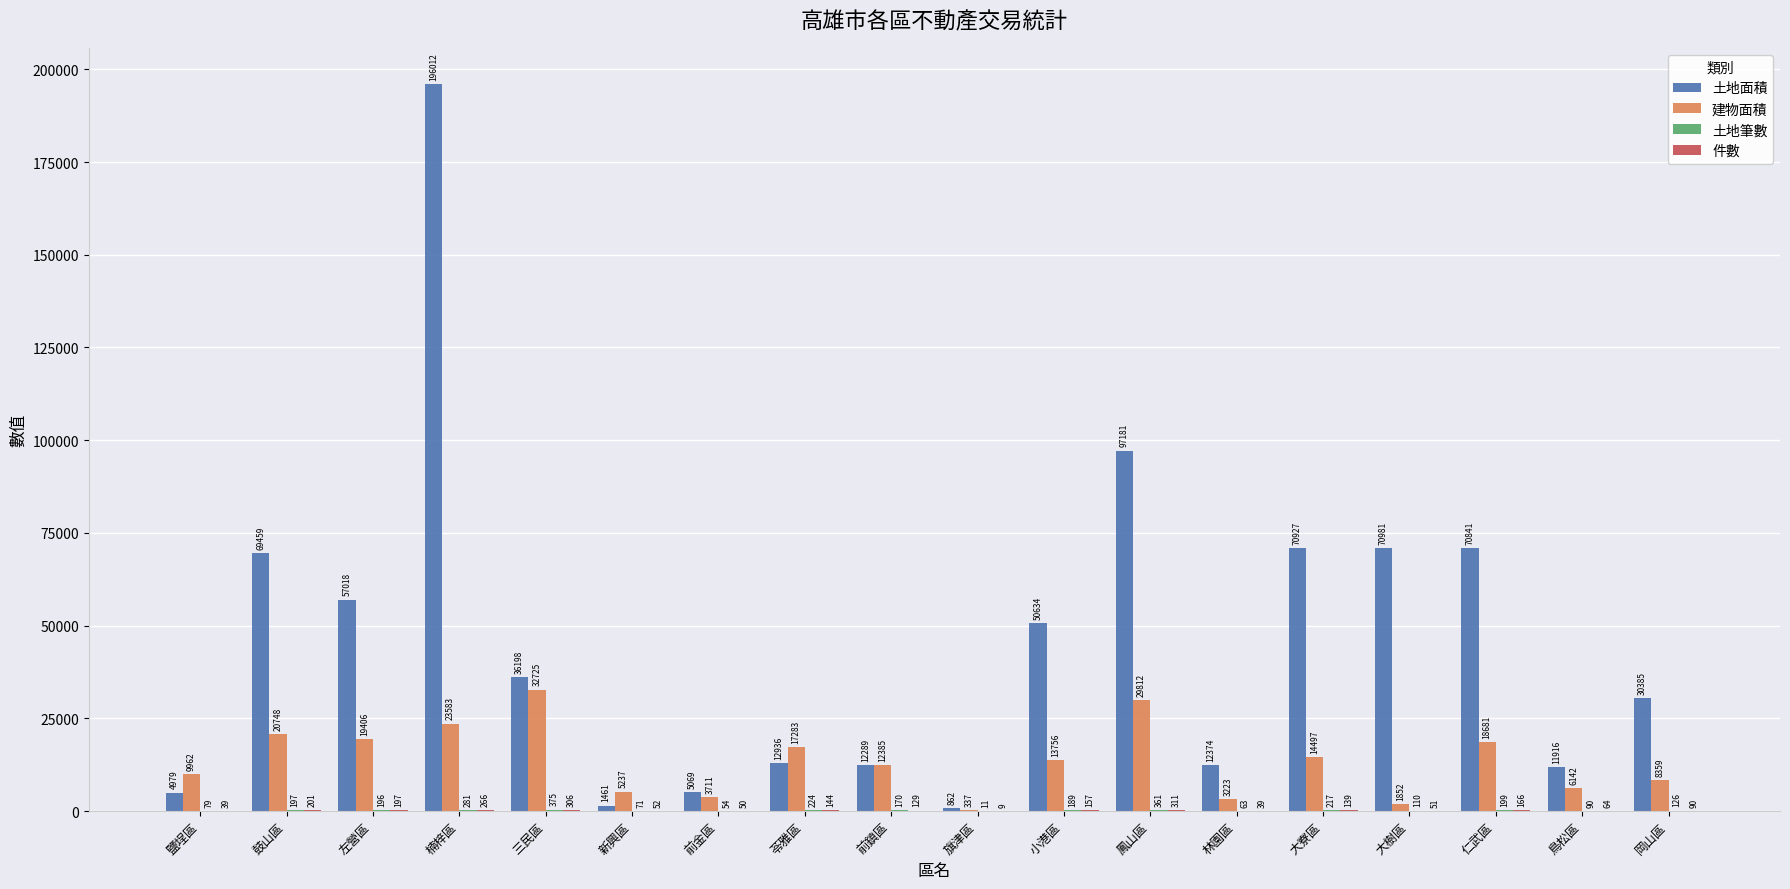

What value does the 建物面積 series have at 鼓山區?

20748.5